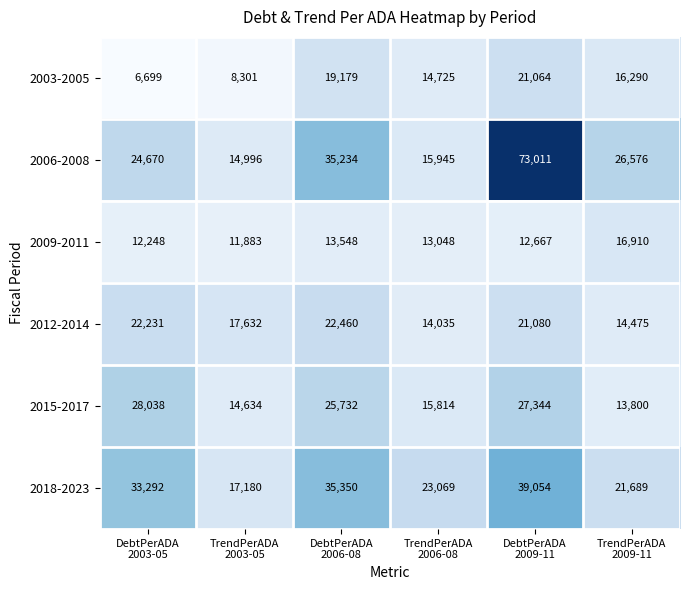

What is the difference between the maximum and minimum values in the 2003-2005 series?

14365